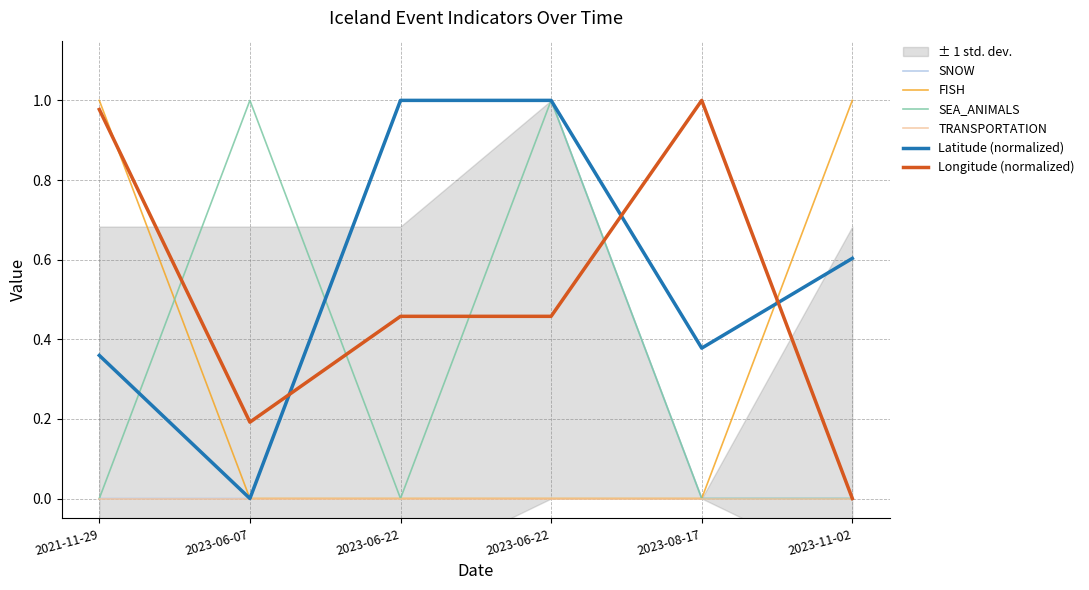

Which series has the widest spread of values?

SNOW